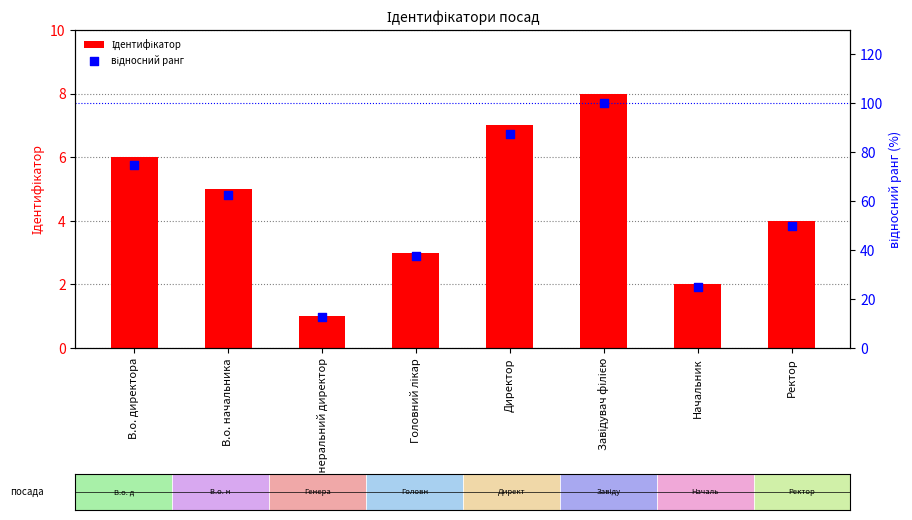

Is the value of відносний ранг at Головний лікар greater than the value of Ідентифікатор at Ректор?

Yes